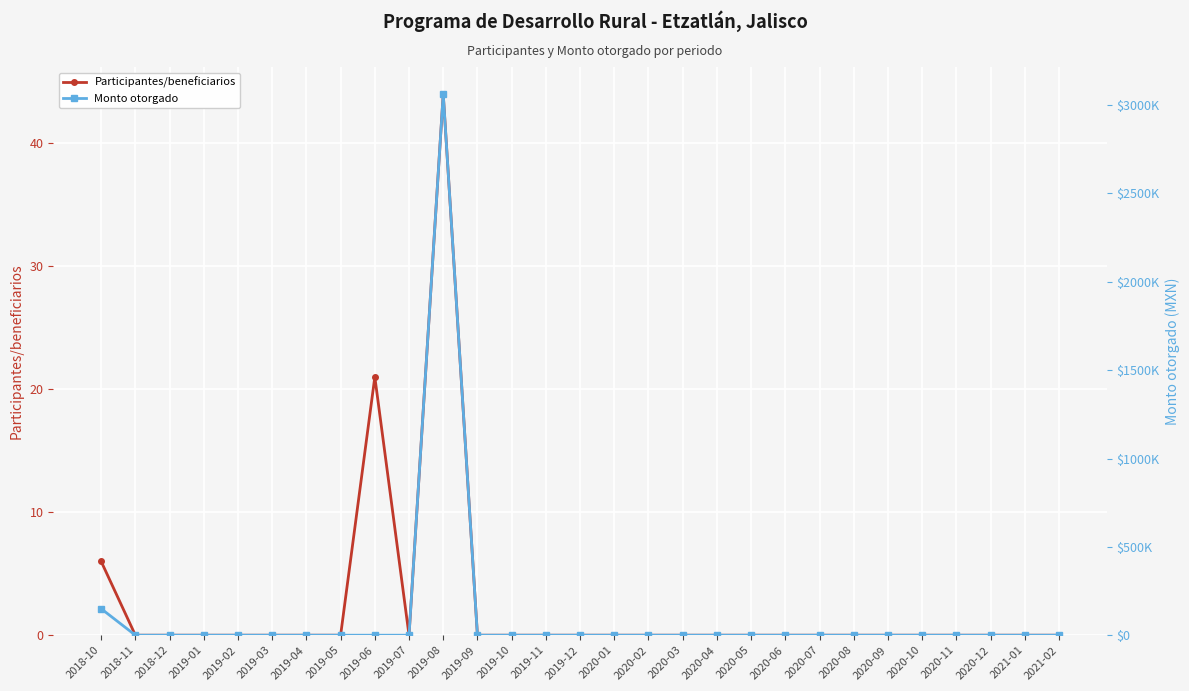

Reading left to right, list all the values displayed in this chart.

Participantes/beneficiarios: 2018-10=6	2018-11=0	2018-12=0	2019-01=0	2019-02=0	2019-03=0	2019-04=0	2019-05=0	2019-06=21	2019-07=0	2019-08=44	2019-09=0	2019-10=0	2019-11=0	2019-12=0	2020-01=0	2020-02=0	2020-03=0	2020-04=0	2020-05=0	2020-06=0	2020-07=0	2020-08=0	2020-09=0	2020-10=0	2020-11=0	2020-12=0	2021-01=0	2021-02=0
Monto otorgado: 2018-10=150000	2018-11=0	2018-12=0	2019-01=0	2019-02=0	2019-03=0	2019-04=0	2019-05=0	2019-06=0	2019-07=0	2019-08=3062500	2019-09=0	2019-10=0	2019-11=0	2019-12=0	2020-01=0	2020-02=0	2020-03=0	2020-04=0	2020-05=0	2020-06=0	2020-07=0	2020-08=0	2020-09=0	2020-10=0	2020-11=0	2020-12=0	2021-01=0	2021-02=0